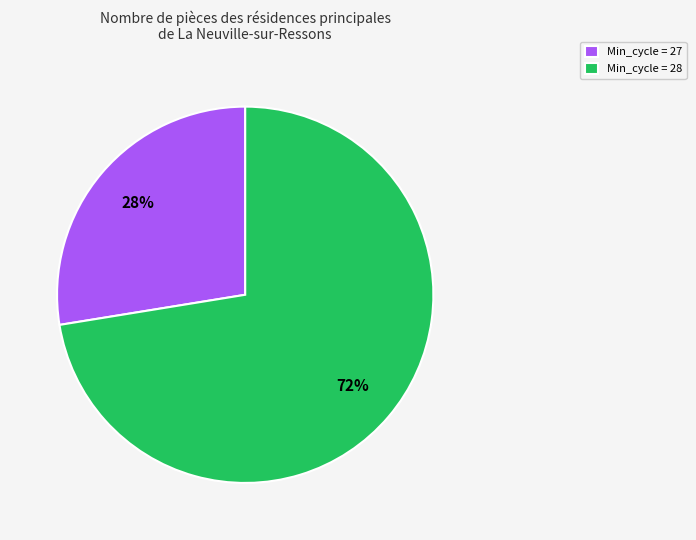

True or false: Min_cycle = 27 accounts for 14% of the total.

False